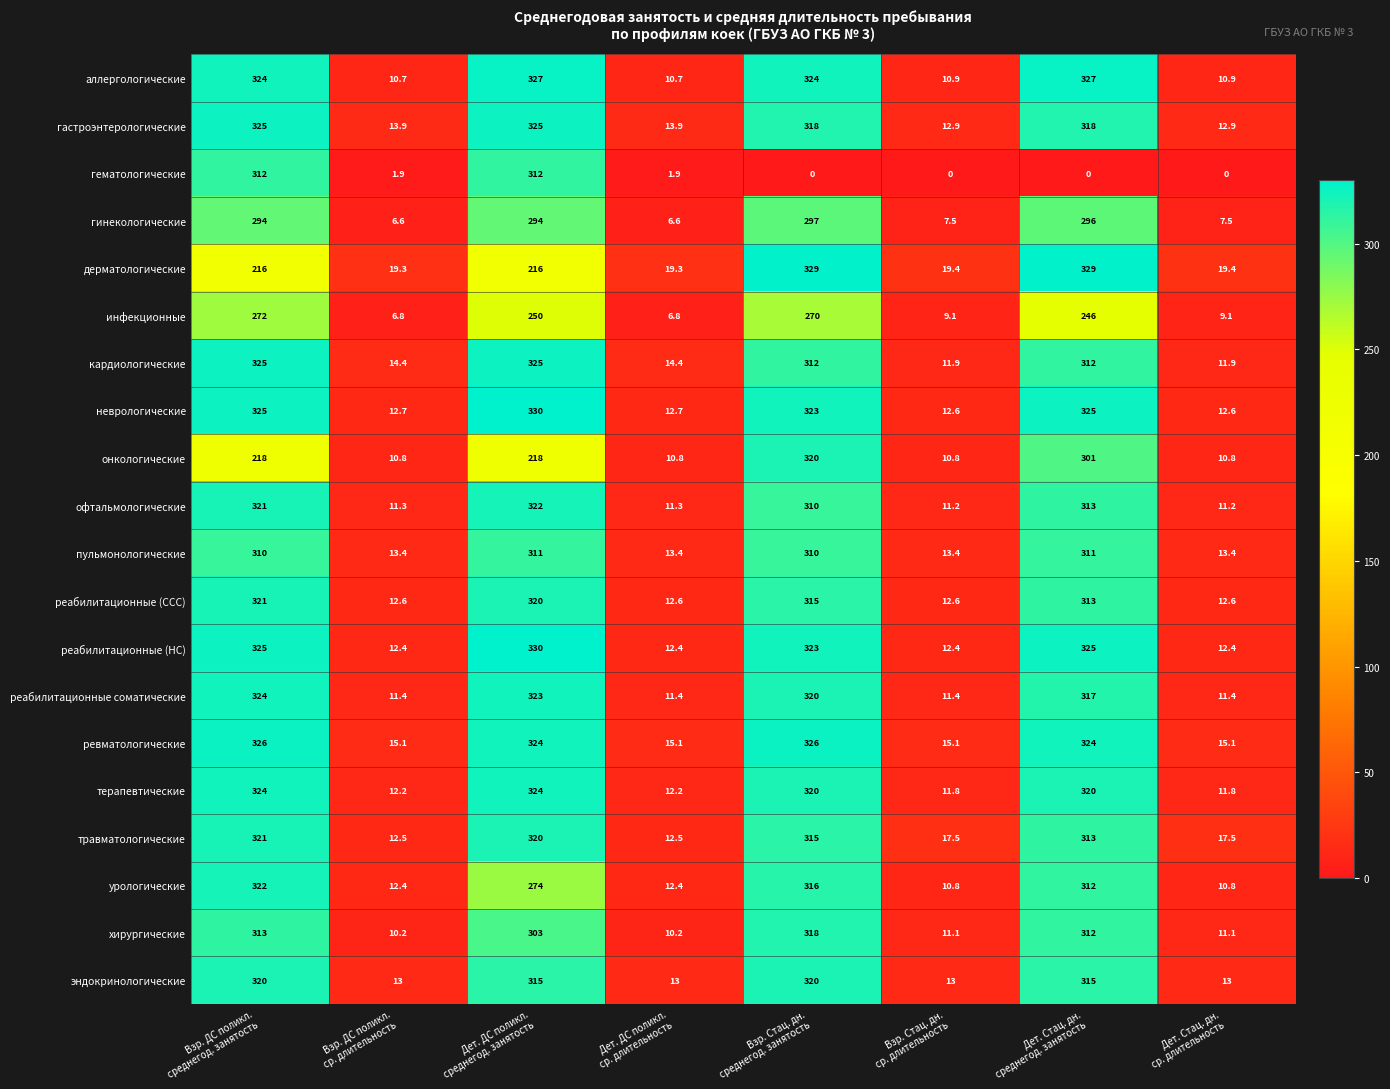

At how many categories does at least one series exceed 90?

4